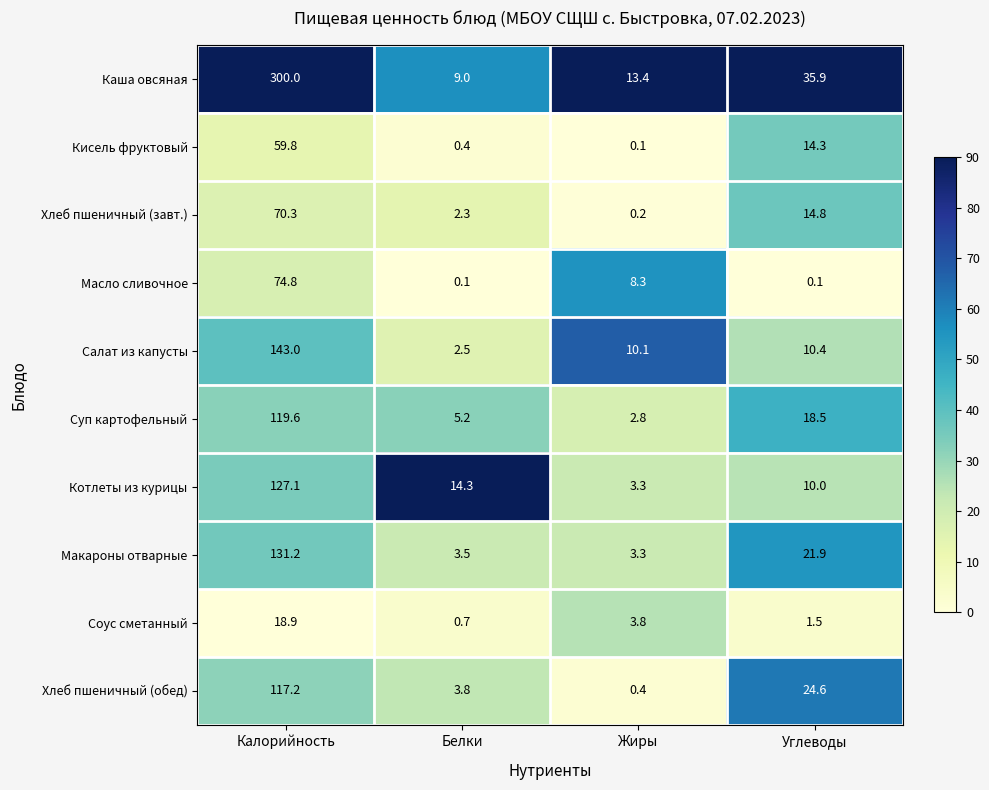

What value does the Макароны отварные series have at Белки?

3.5